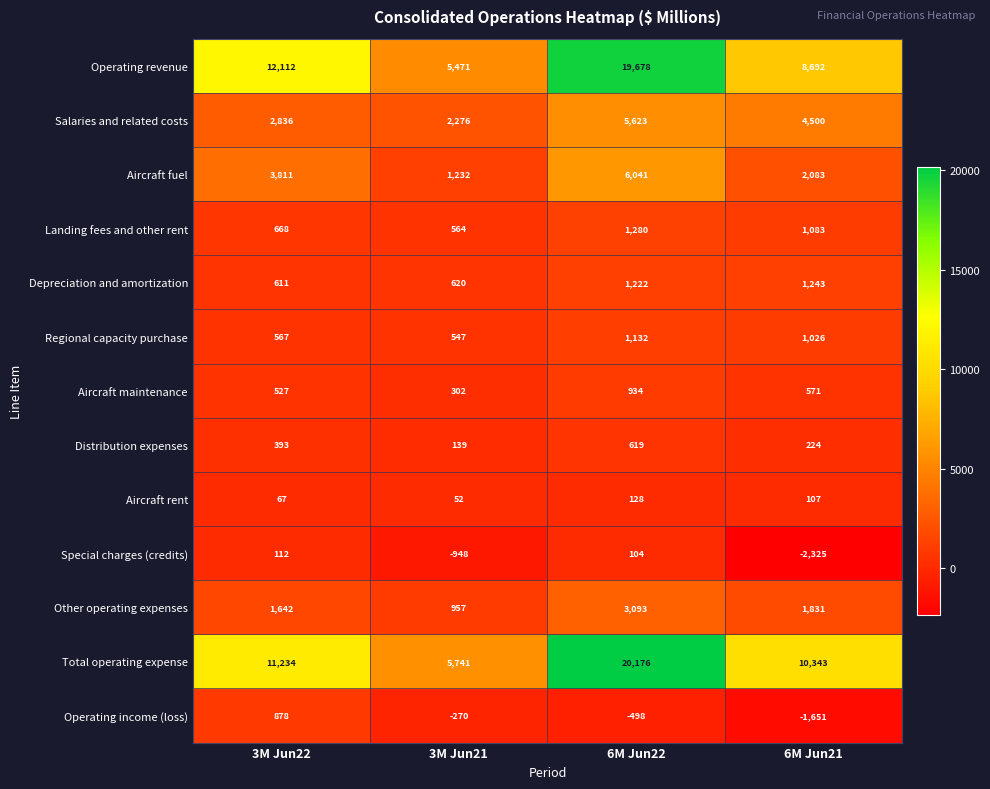

What is the sum of all Distribution expenses values?

1375